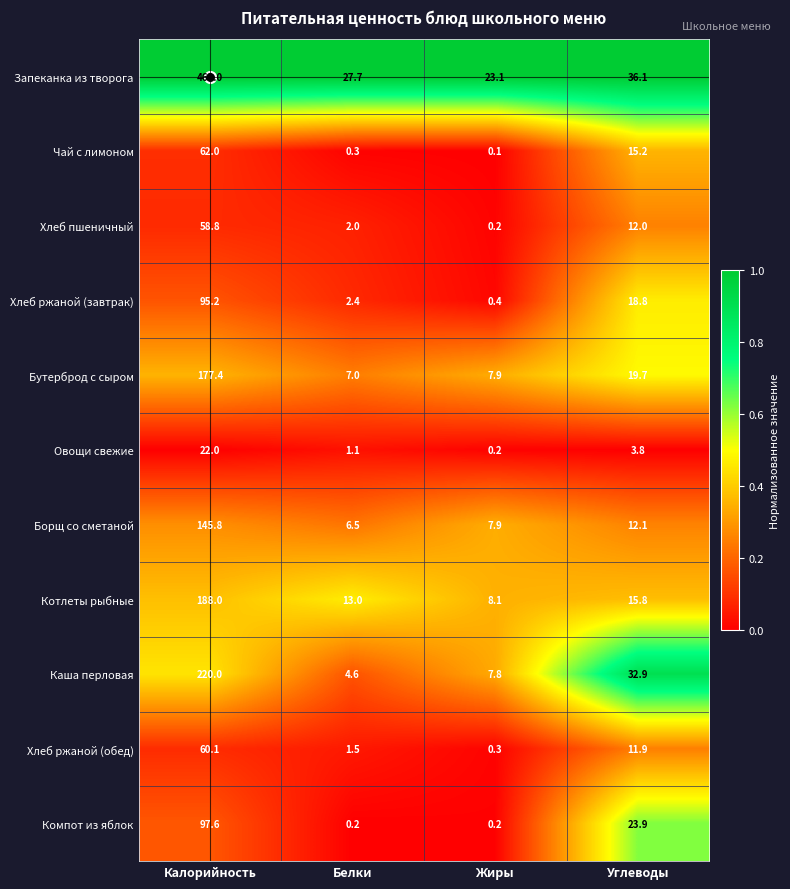

At which label is Хлеб ржаной (завтрак) closest to 47?

Углеводы